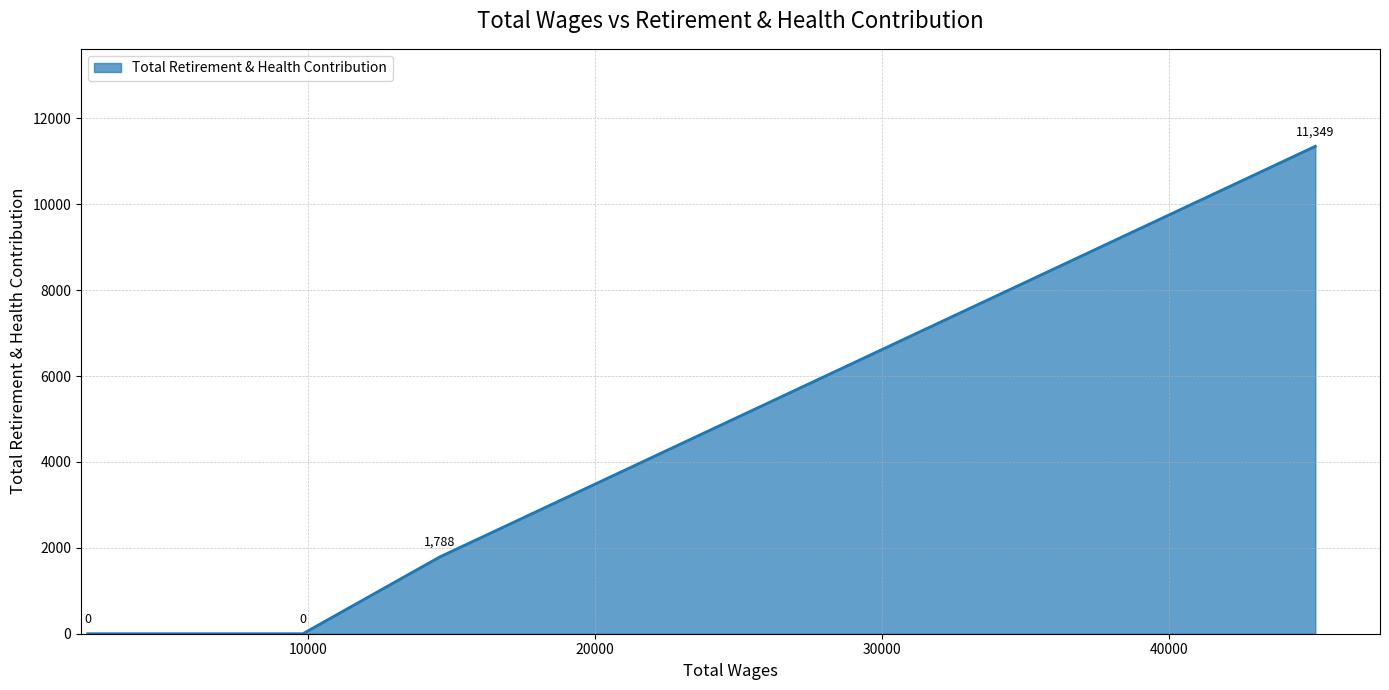

What is the maximum value shown in the chart?

11349